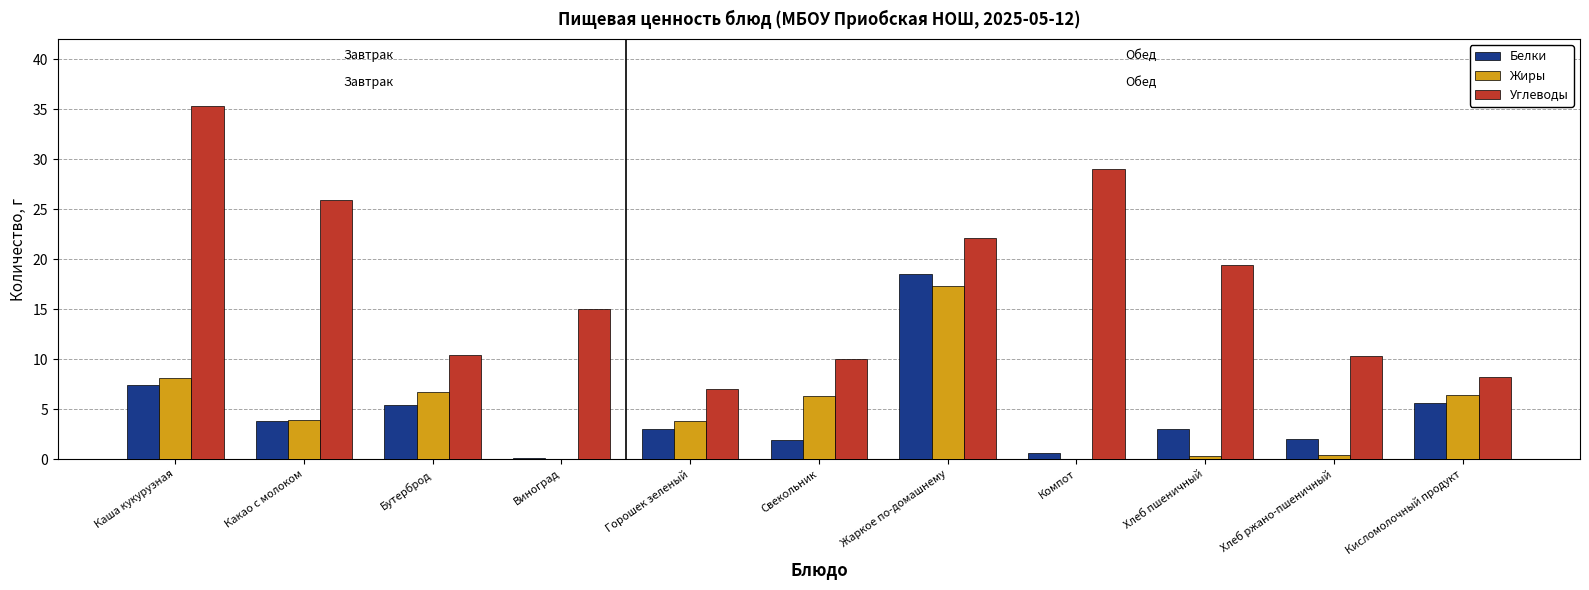

Where does the Жиры series first go above 3?

Каша кукурузная